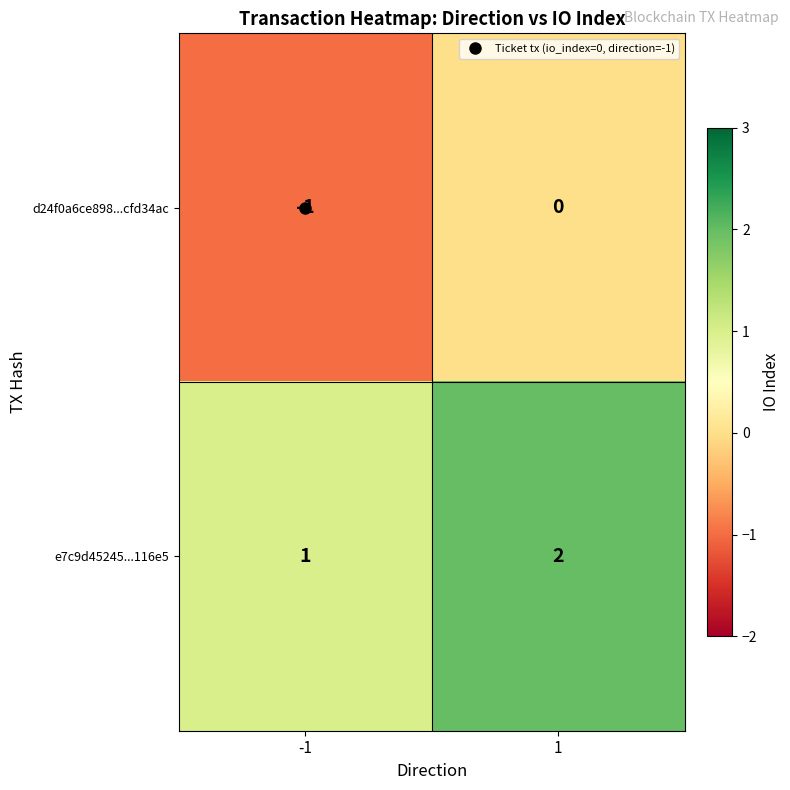

Rank the series by their maximum value, from lowest to highest.

d24f0a6ce898...cfd34ac, e7c9d45245...116e5